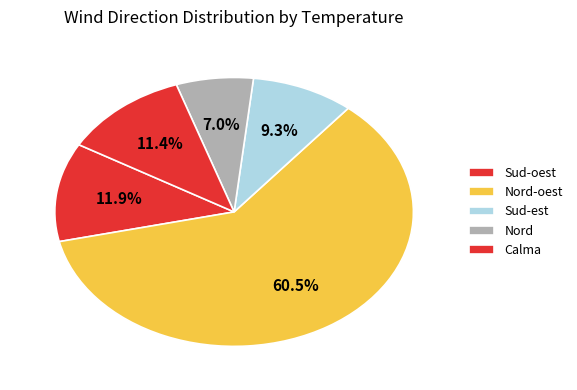

How many segments does this pie chart have?

5